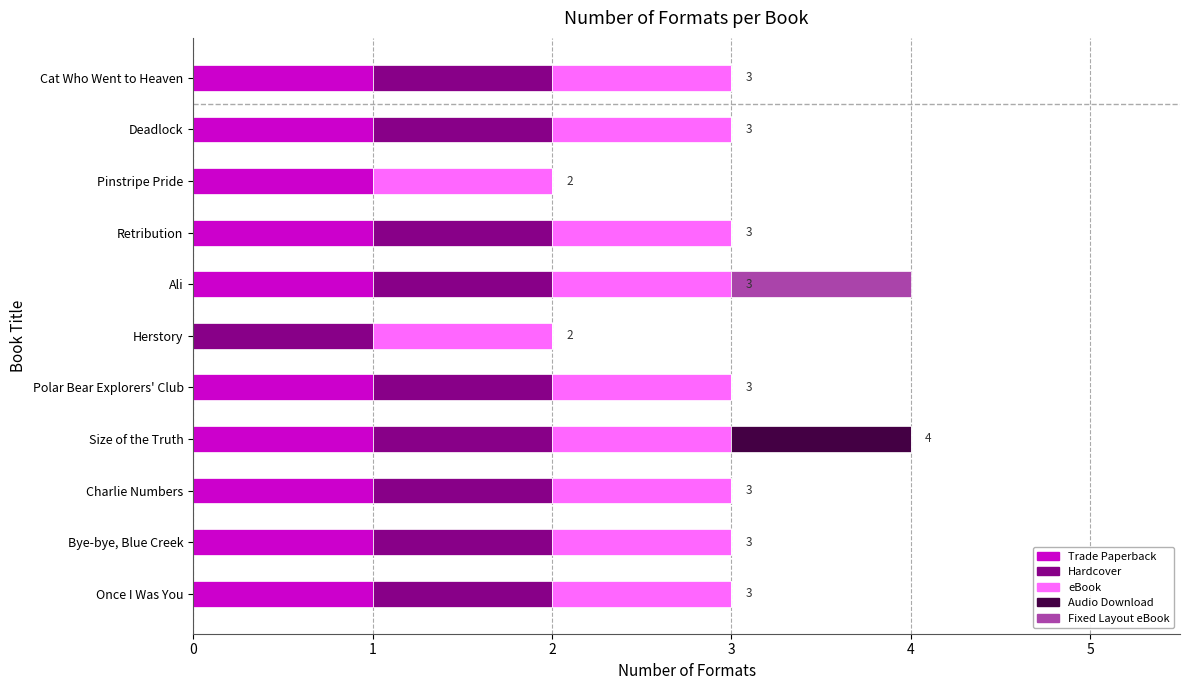

The Trade Paperback series shows 0 at Once I Was You. True or false?

False